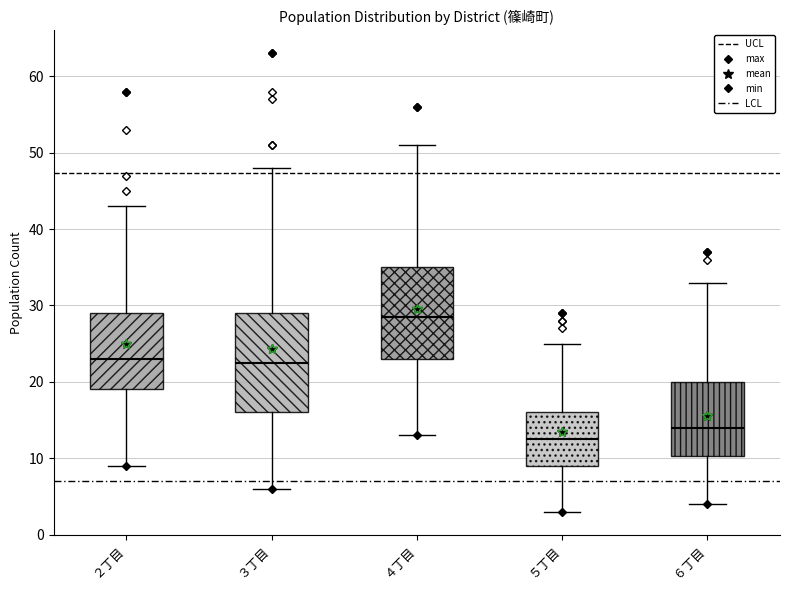

Where does the median line of the box for ６丁目 sit on the y-axis? The values are not printed on the chart, so give them approximately, as read against the axis.

14